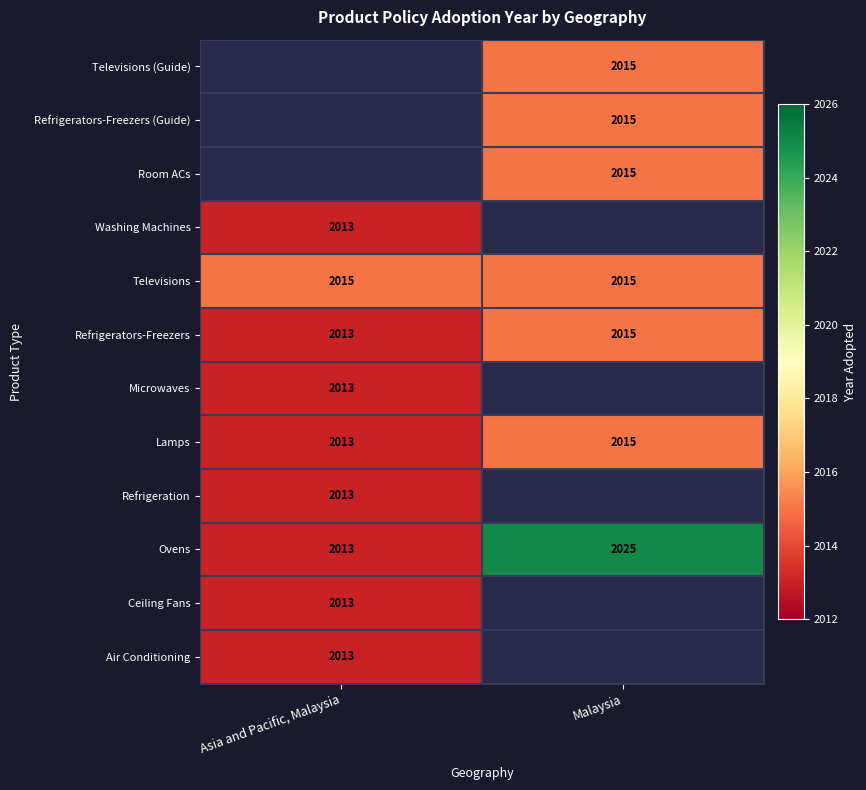

Which category has the highest value in the Refrigerators-Freezers series?

Malaysia